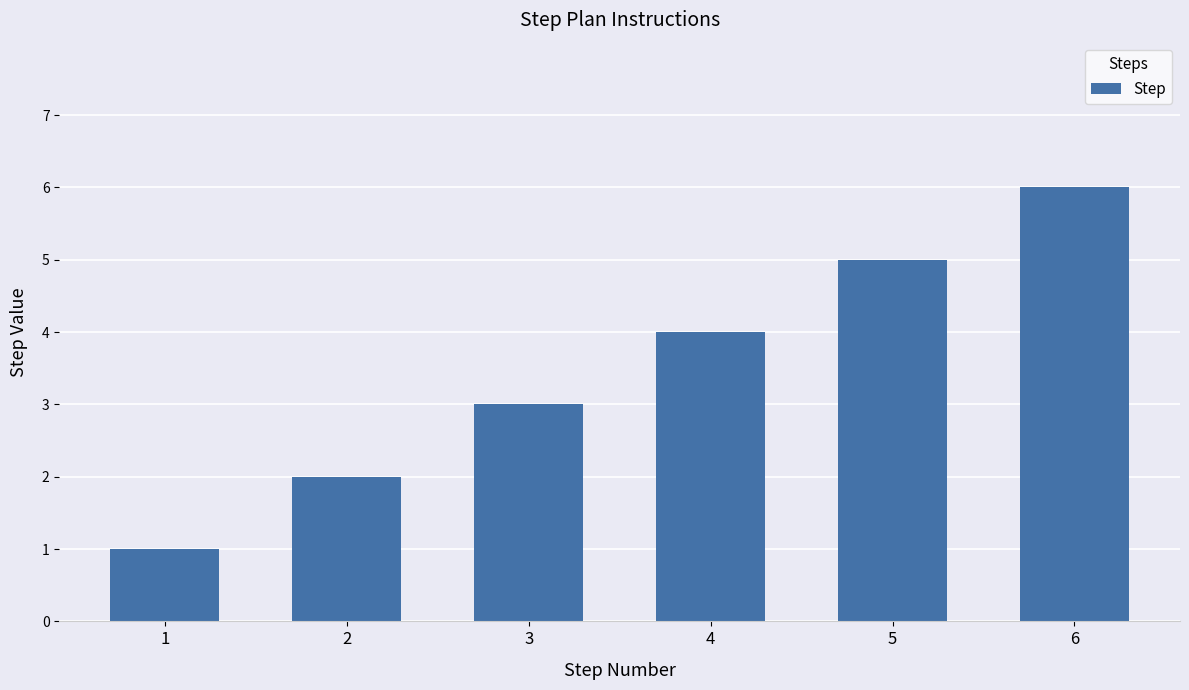

Reading right to left, list all the values displayed in this chart.

6	5	4	3	2	1